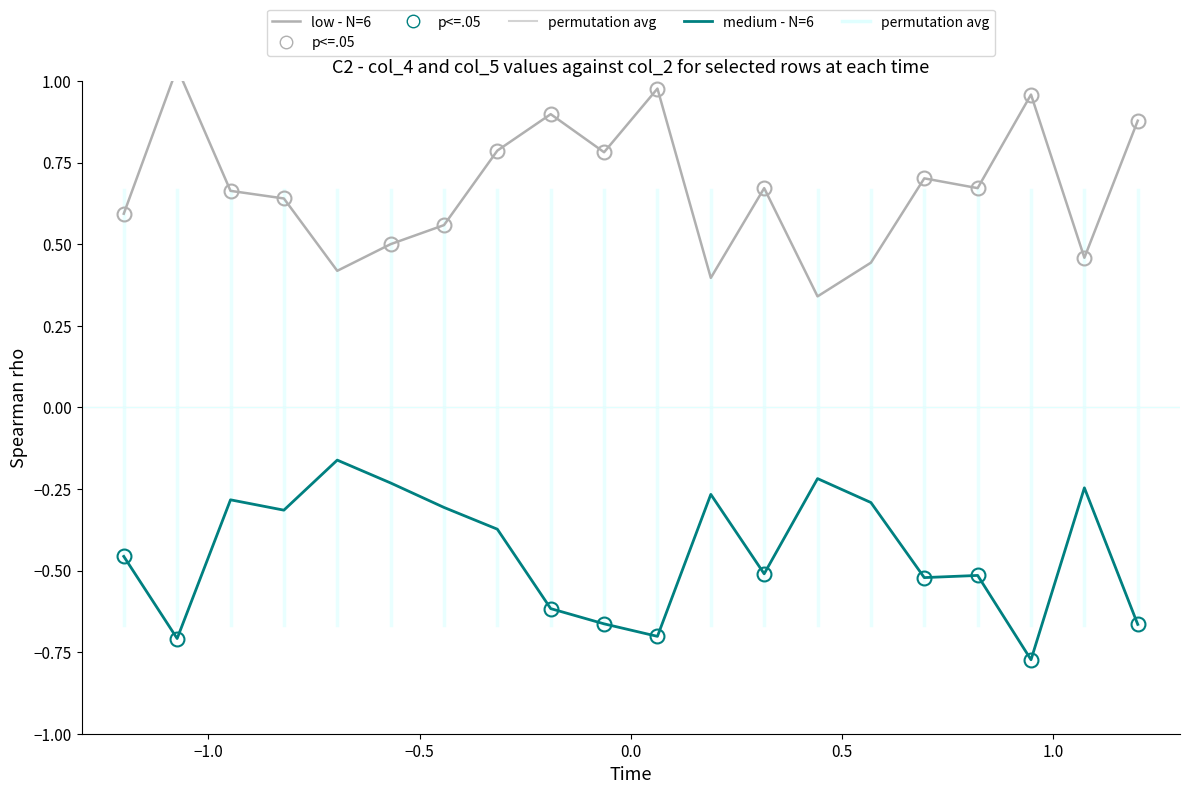

What is the difference between the second highest and minimum values in the col_5 (medium) series?

0.6